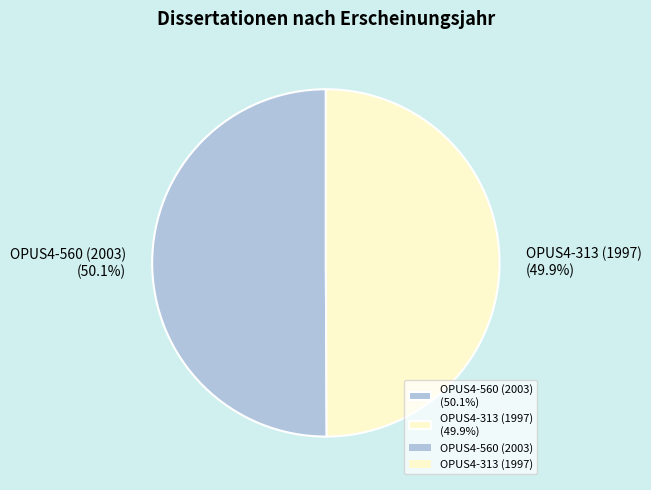

What is the ratio of the value at OPUS4-560 (2003) (50.1%) to the value at OPUS4-313 (1997) (49.9%)?

1.0